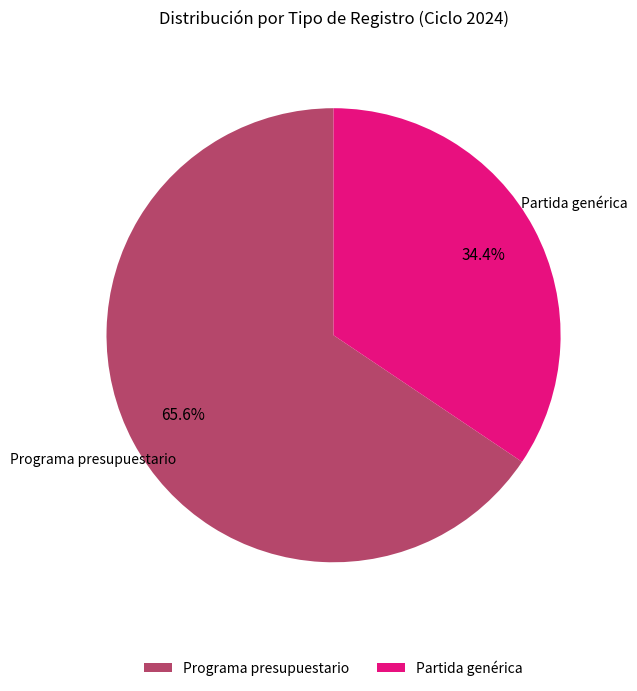

Is there any slice that represents more than half of the pie?

Yes